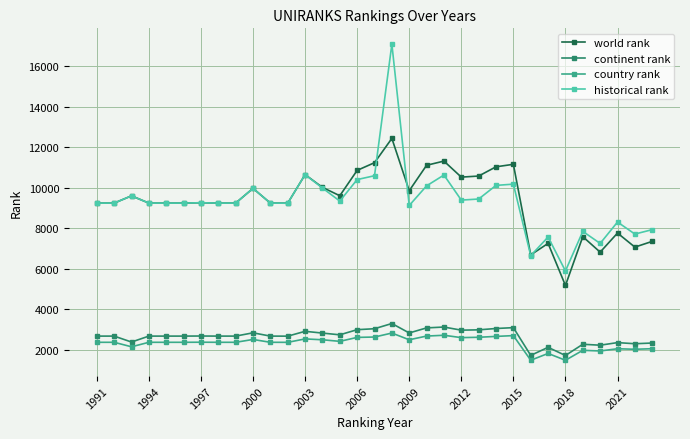

Which series has the largest range (max minus min)?

historical rank